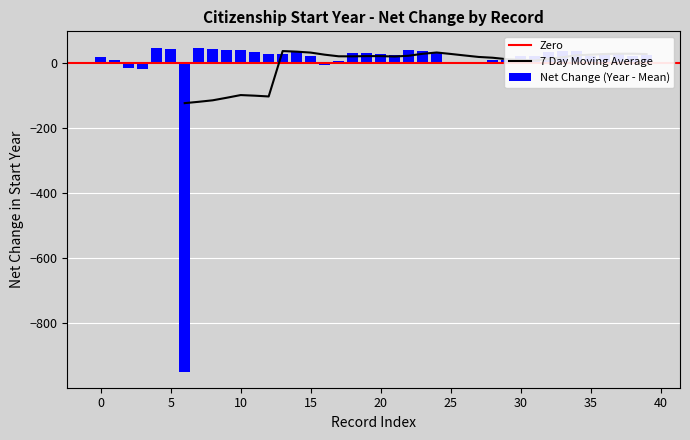

What is the ratio of the value at 28 to the value at 38?

0.4